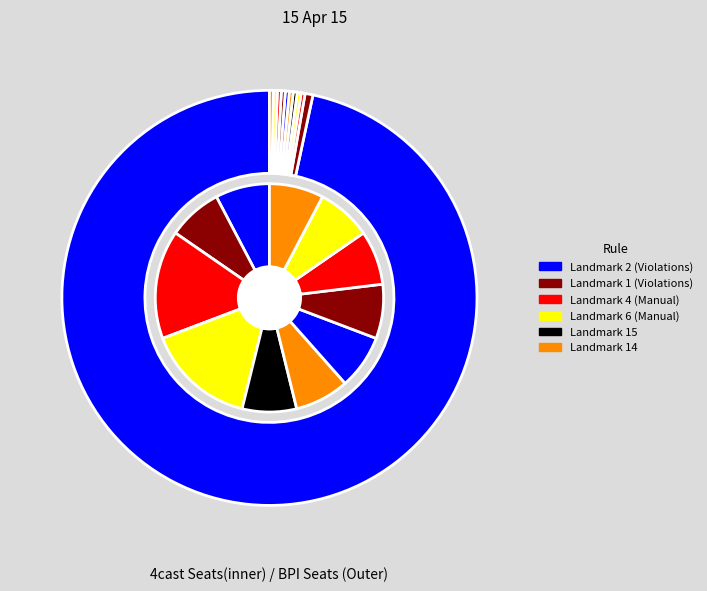

What is the largest slice in the pie chart?

Landmark 2